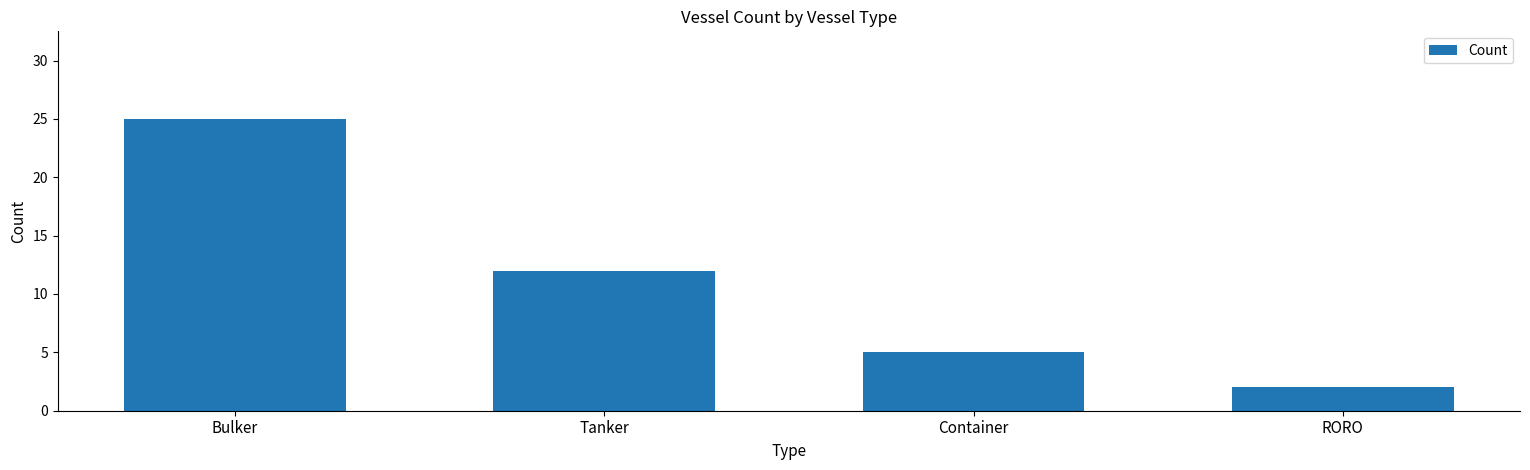

How many data points does each series have?

4